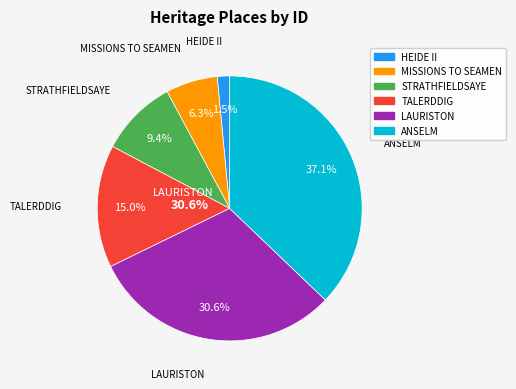

Rank the categories by value from lowest to highest.

HEIDE II, MISSIONS TO SEAMEN, STRATHFIELDSAYE, TALERDDIG, LAURISTON, ANSELM